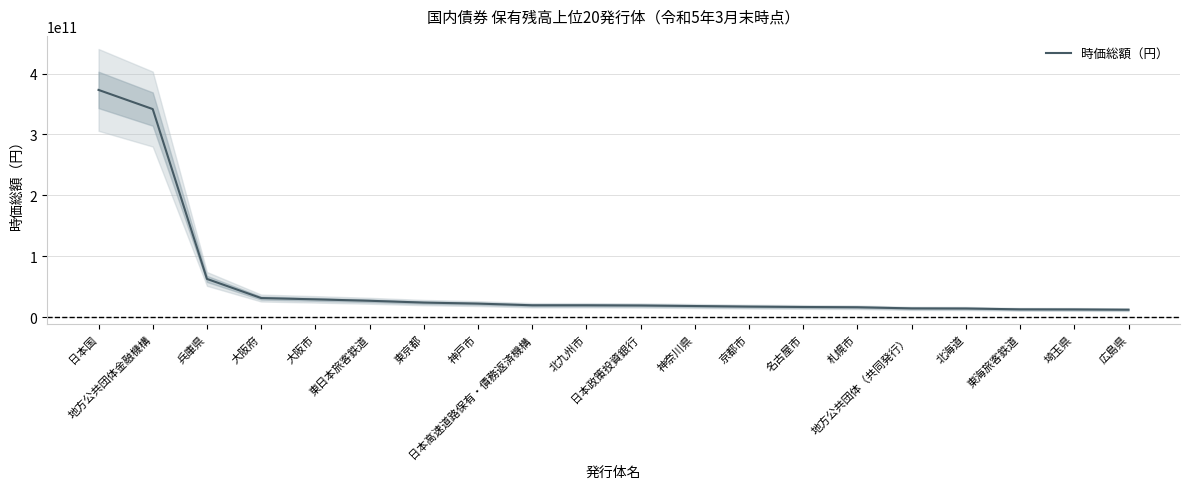

At which label is the value closest to 192787143180?

兵庫県